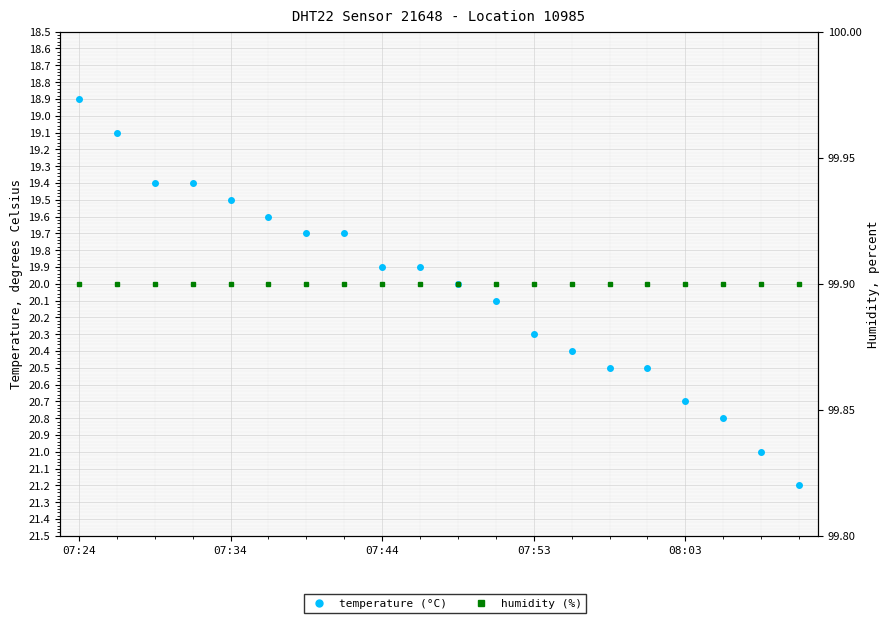

The temperature series shows 35.8 at 10. True or false?

False